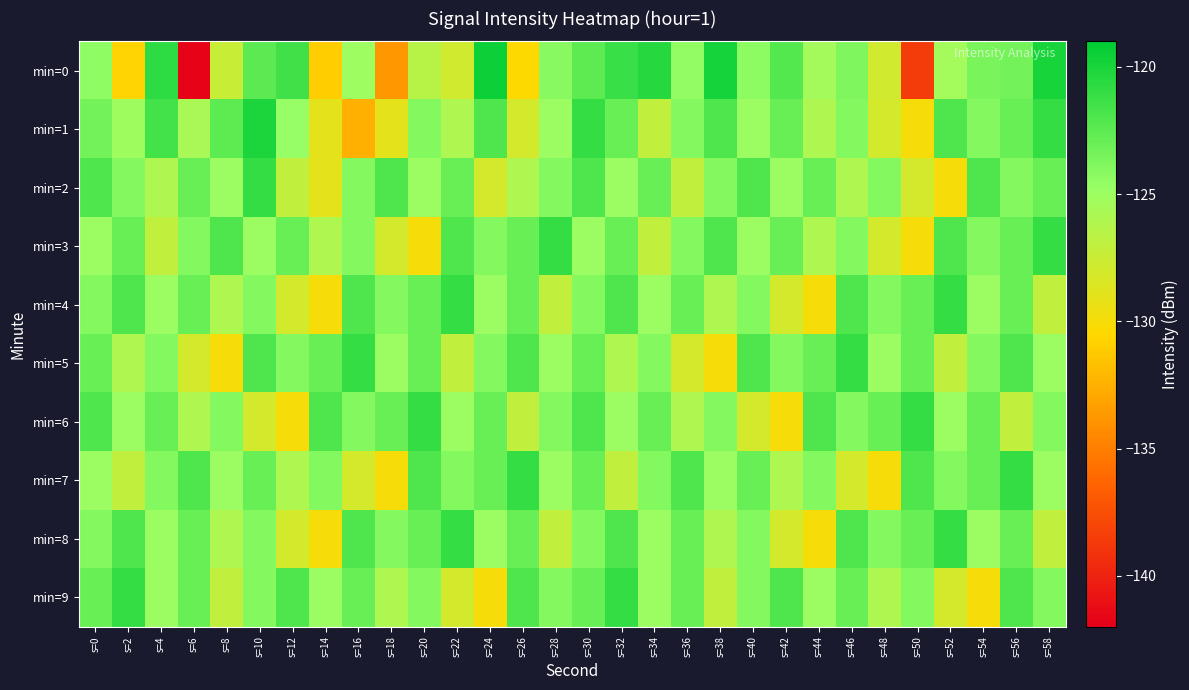

List the series in order of their peak value, lowest first.

min=2, min=3, min=4, min=5, min=6, min=7, min=8, min=9, min=1, min=0